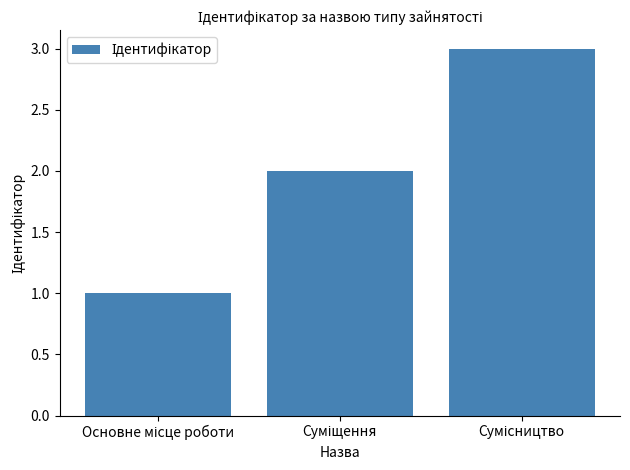

What is the greatest value displayed?

3